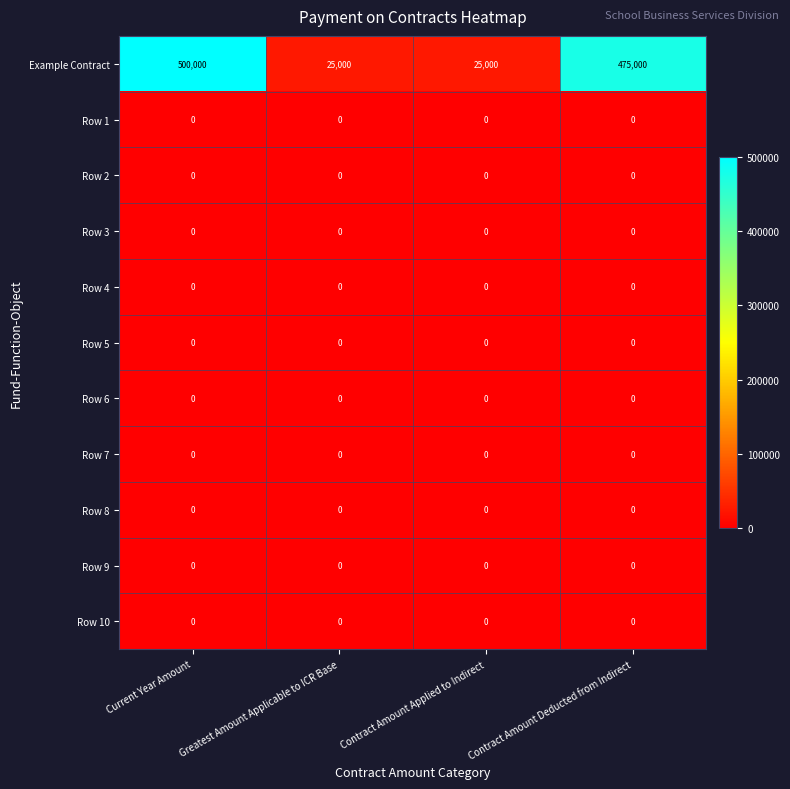

The Example Contract series shows 822282 at Current Year Amount. True or false?

False